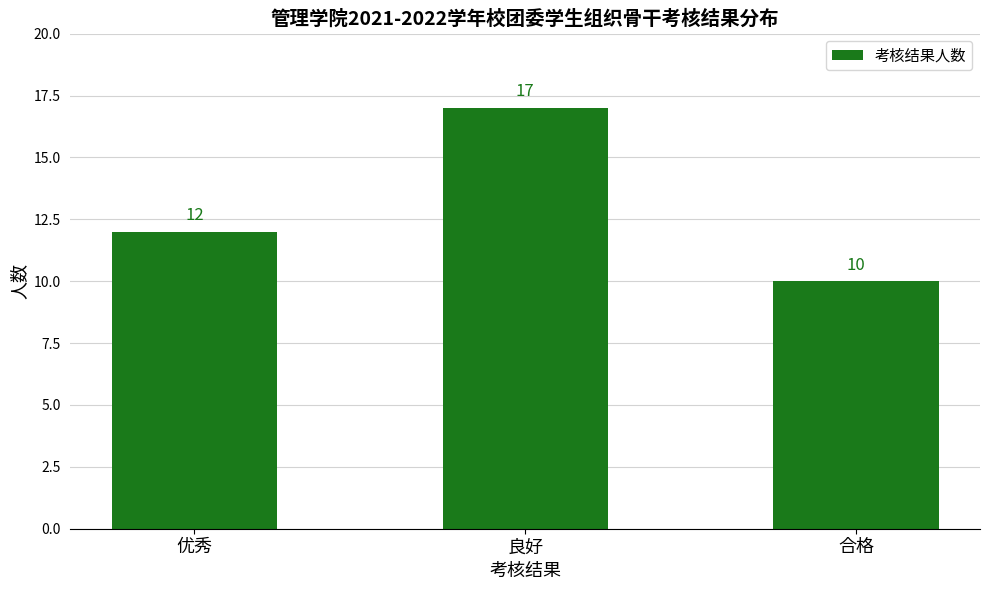

True or false: the data shows 9 at 良好.

False